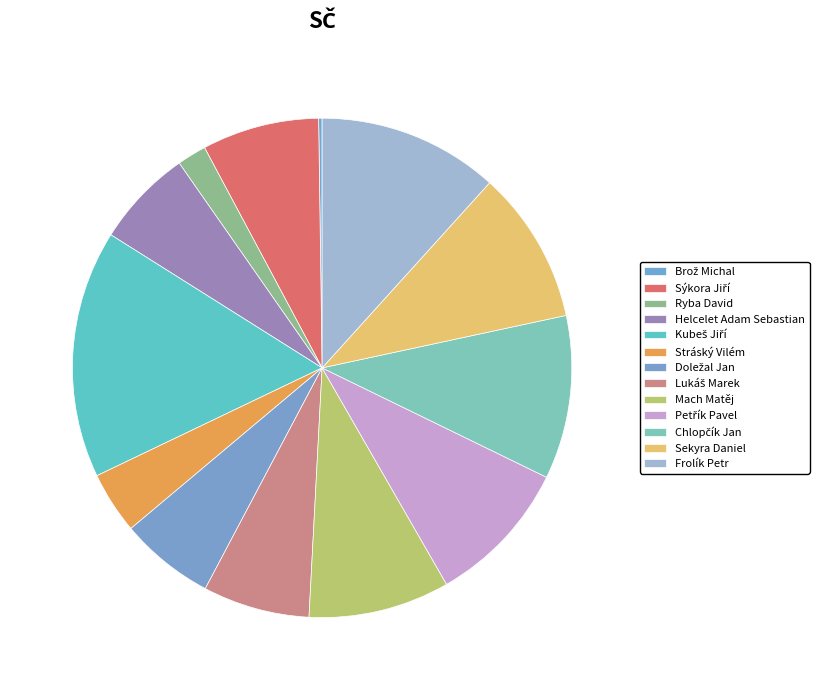

Does Brož Michal account for over 50% of the chart?

No